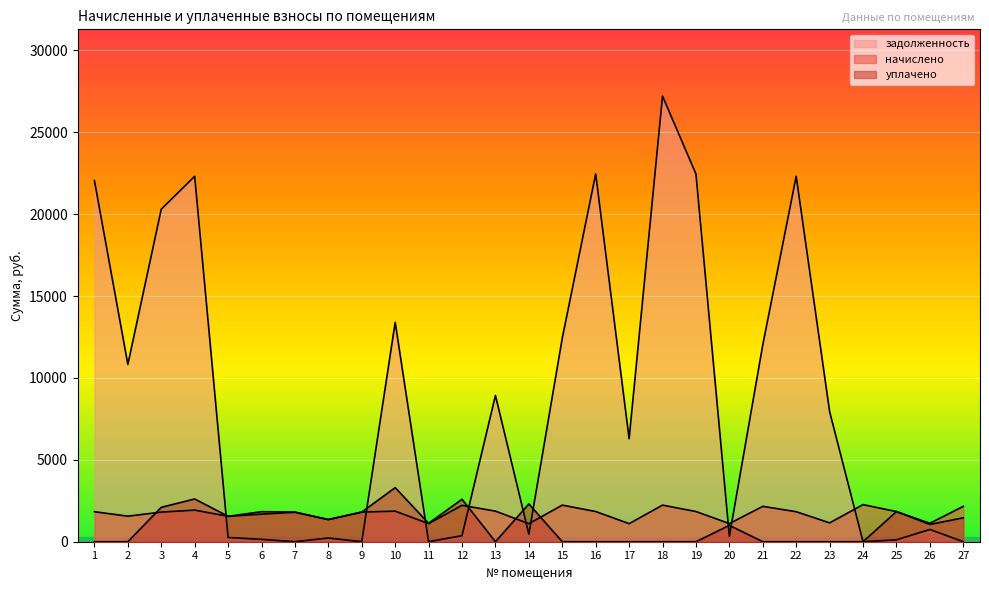

At 10, list the series in order from largest to smallest.

задолженность, уплачено, начислено